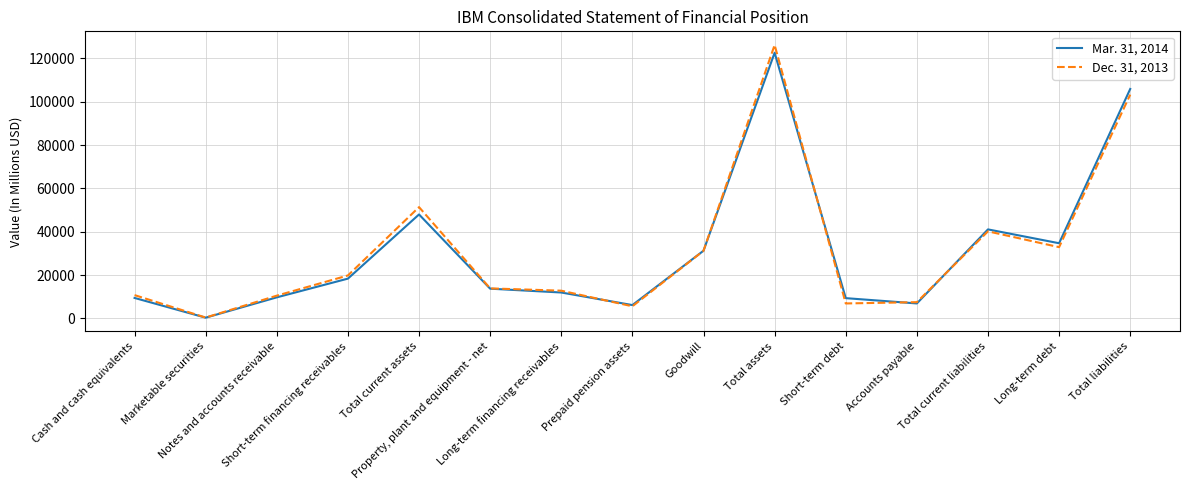

What is the greatest value displayed?

126223